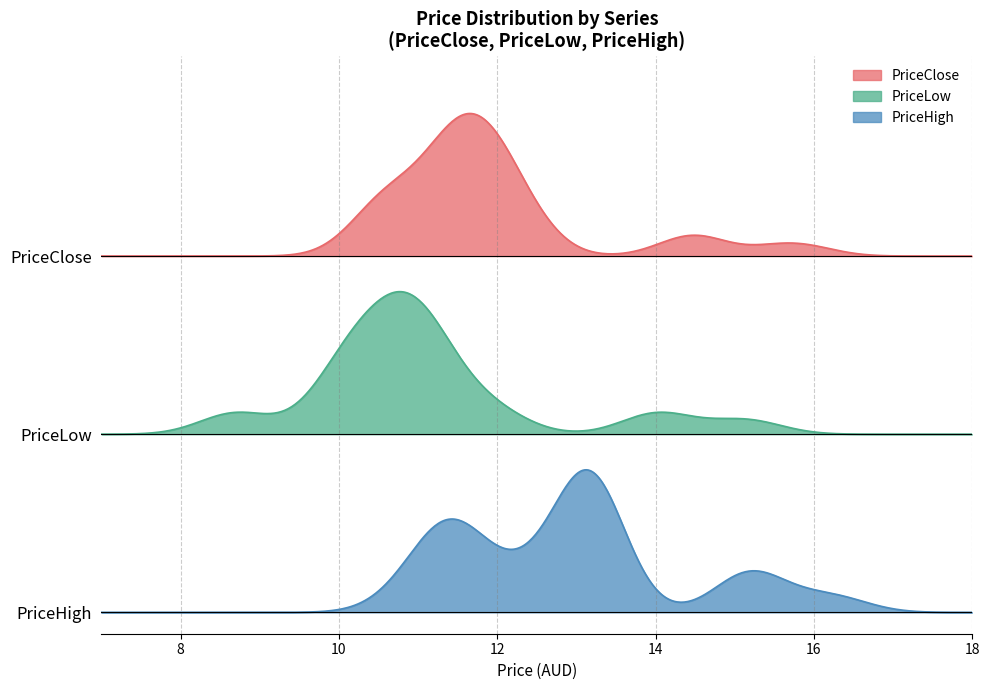

Which has a higher value, 30 or 14?

30